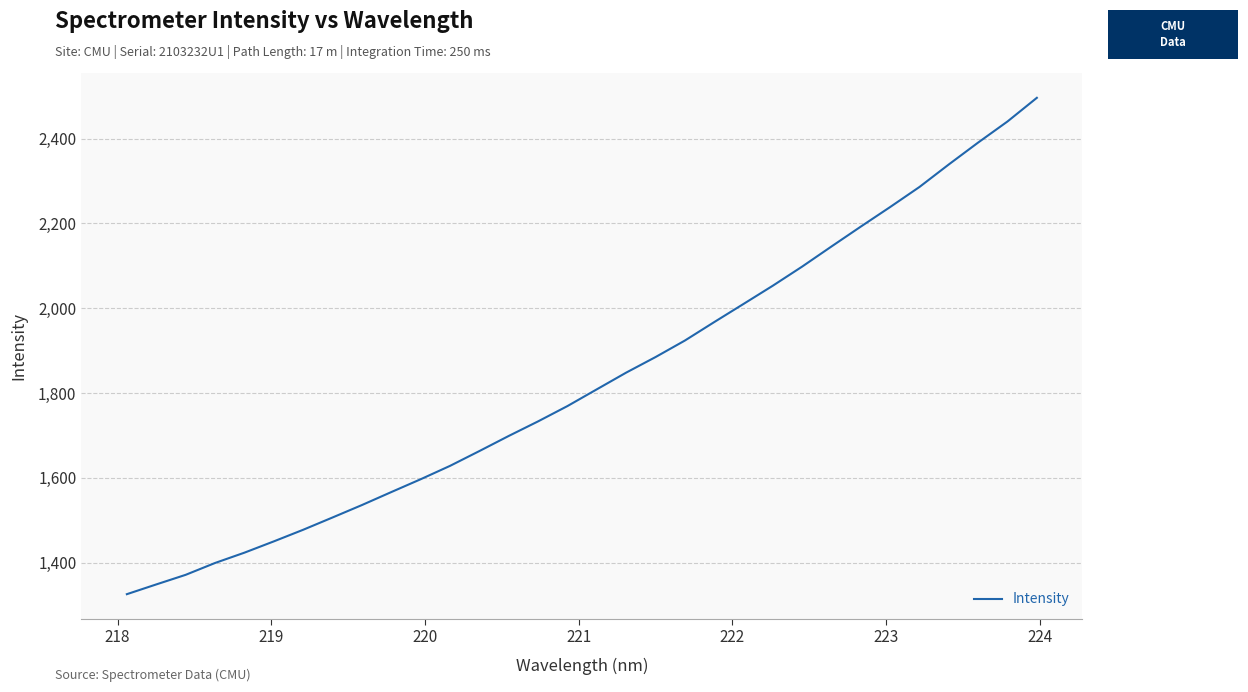

True or false: there are more than 0 points higher than both neighbors.

False